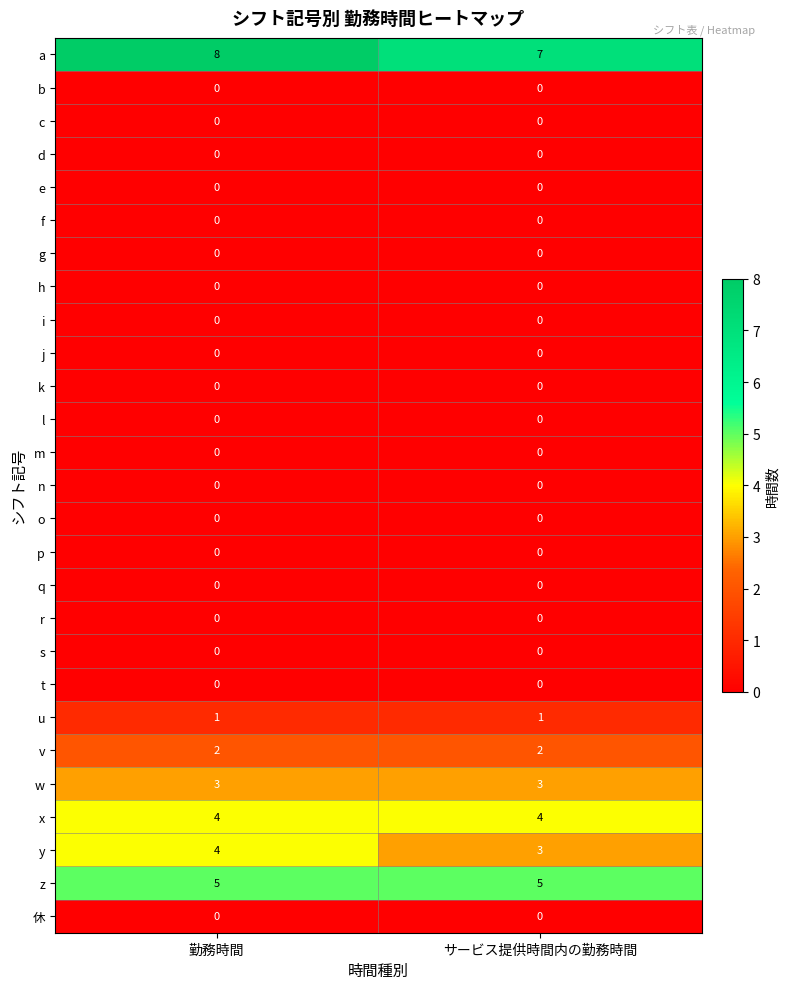

What is the sum of the x values at 勤務時間 and サービス提供時間内の勤務時間?

8